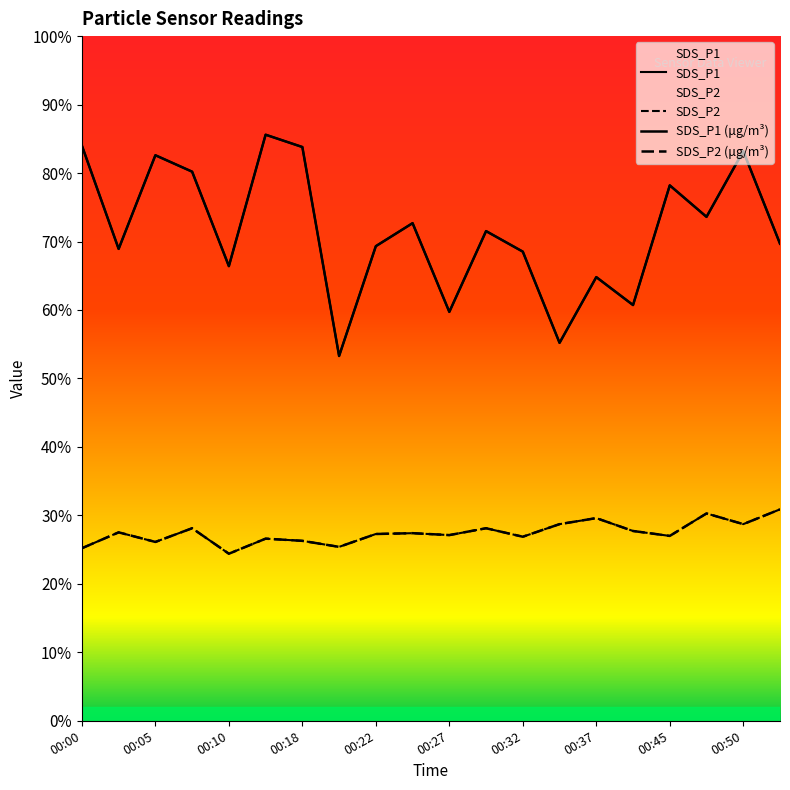

Which has a higher value, 00:27 or 00:32?

00:32